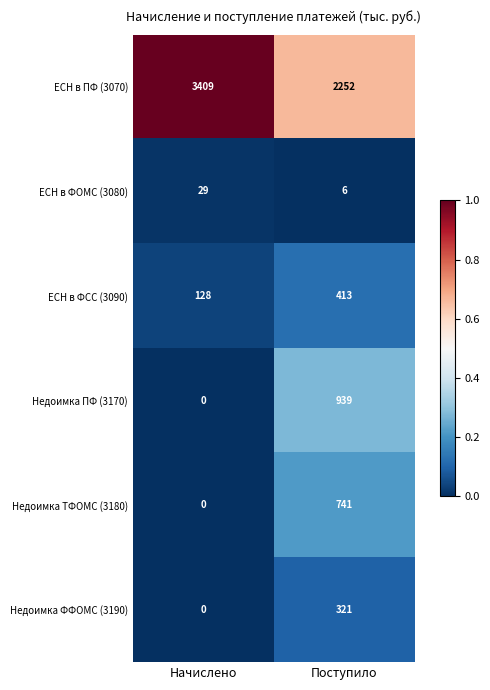

What is the sum of the Недоимка ПФ (3170) values at Начислено and Поступило?

939